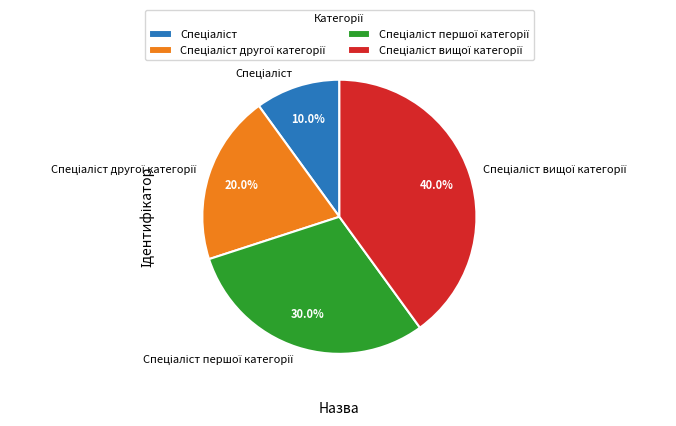

Does any single category account for the majority?

No